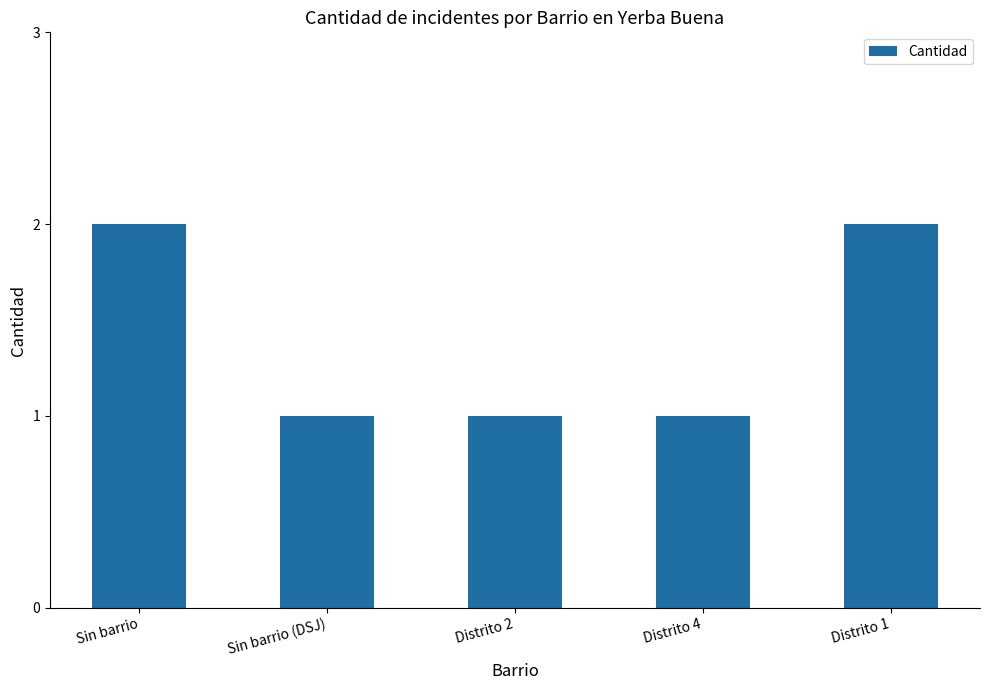

Are the bars grouped side by side (vs. stacked)?

No